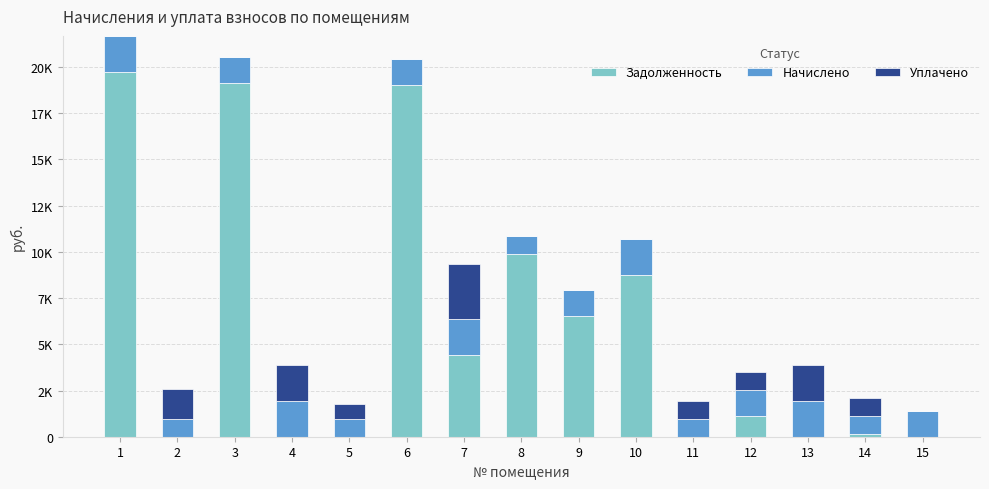

Where is Уплачено nearest to the value 1500?

2